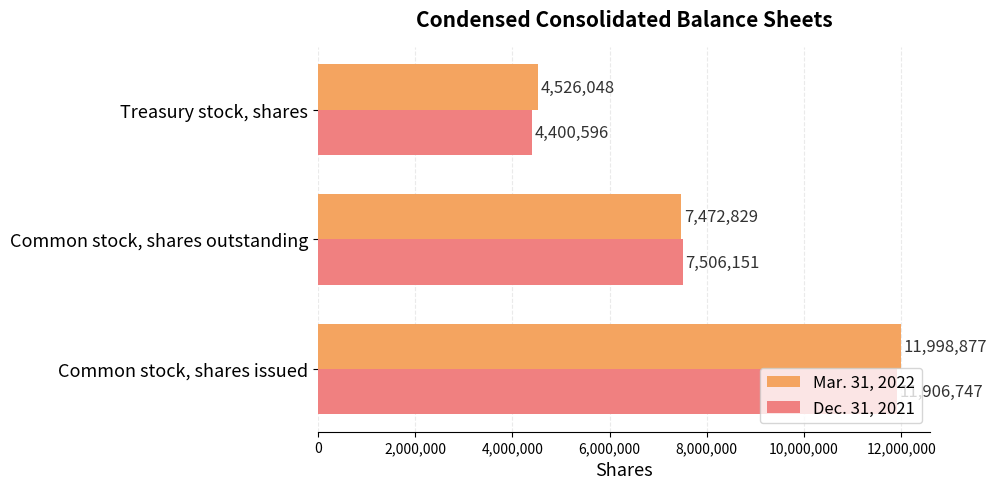

What is the difference between the maximum and minimum values in the Mar. 31, 2022 series?

7472829